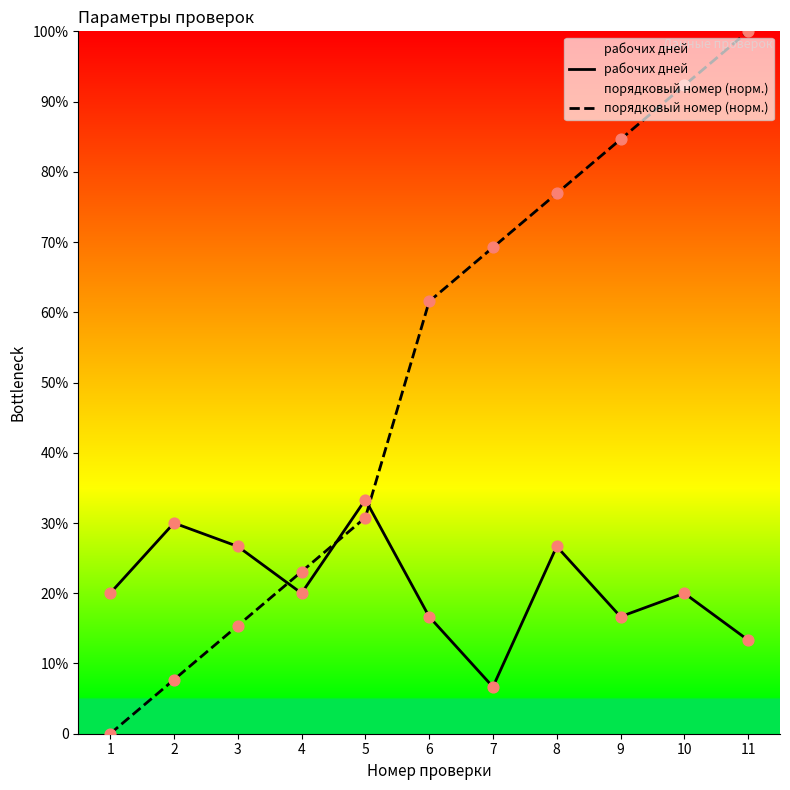

At which category is the sum across all series the highest?

11